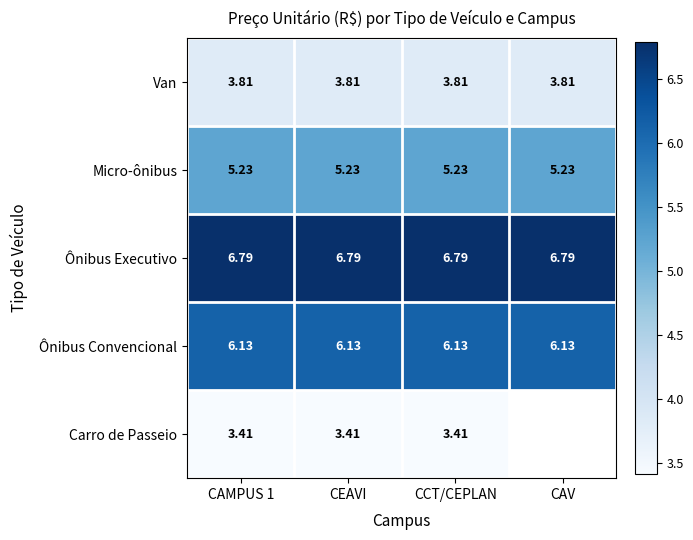

At which category is the sum across all series the highest?

CAMPUS 1